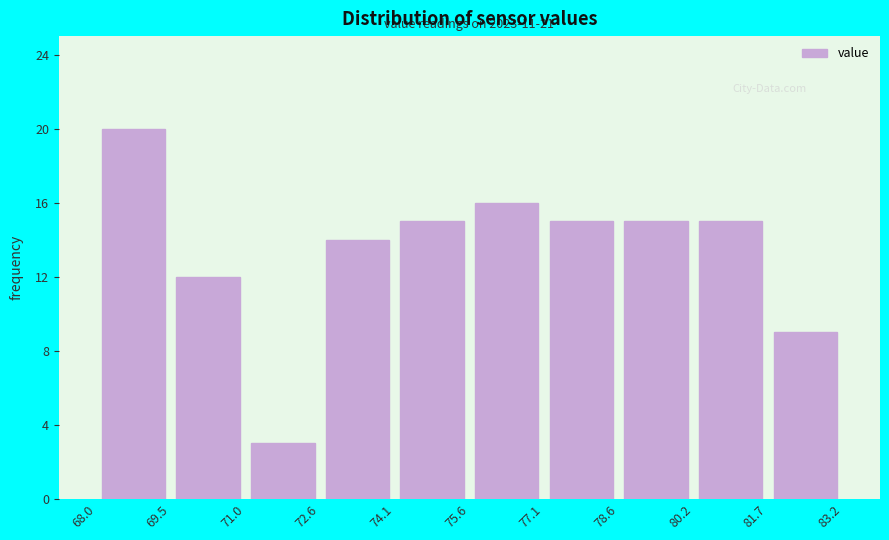

Over which range of the x-axis is the bar tallest?

68.0 to 69.5